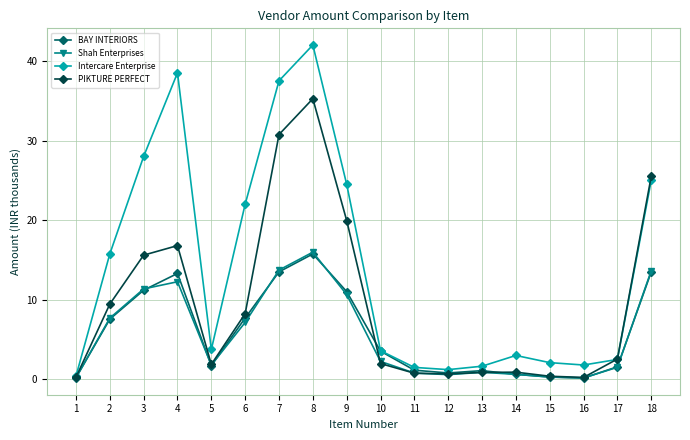

What is the sum of all PIKTURE PERFECT values?

172.1